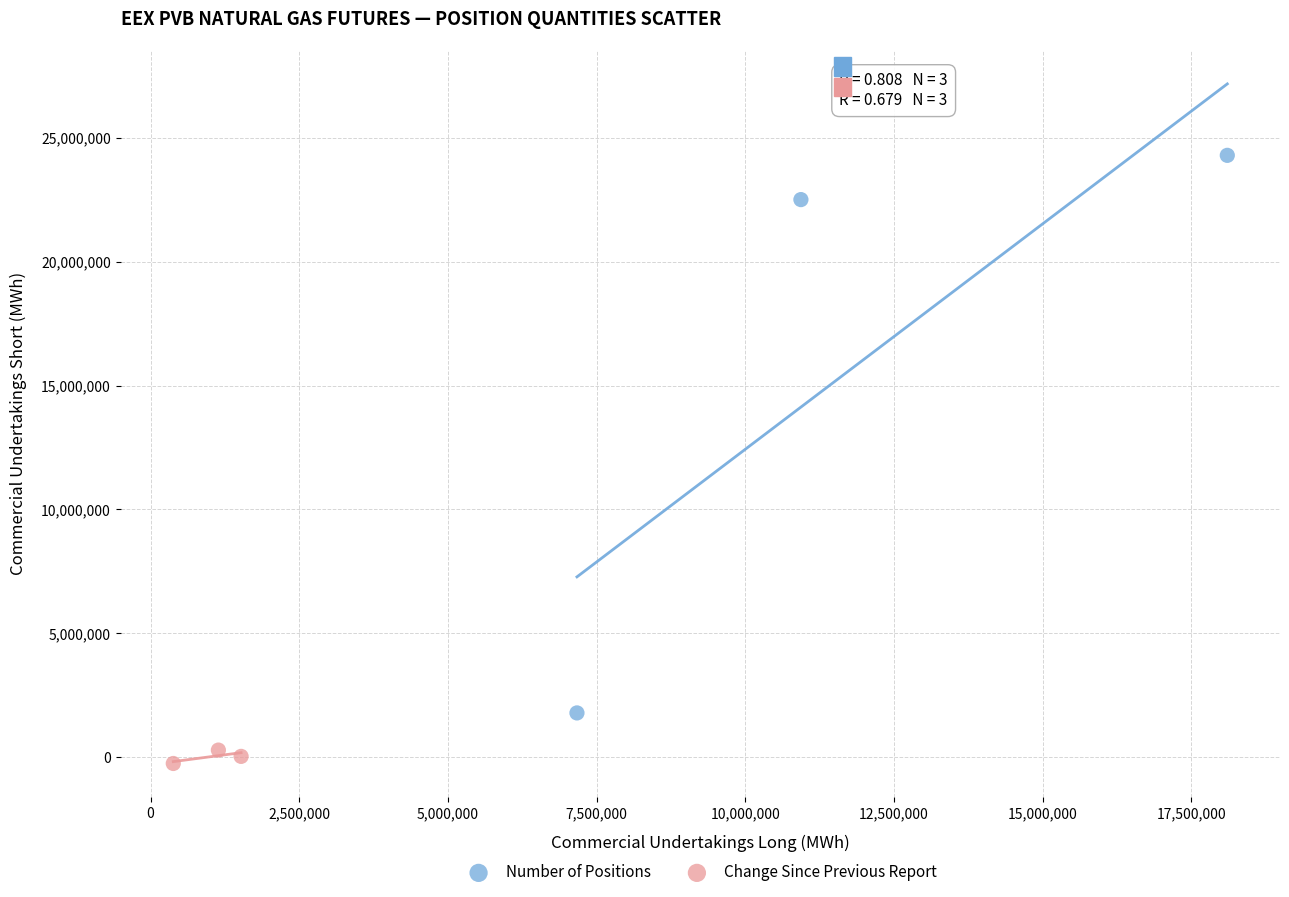

Which series reaches the minimum Y coordinate?

Change Since Previous Report